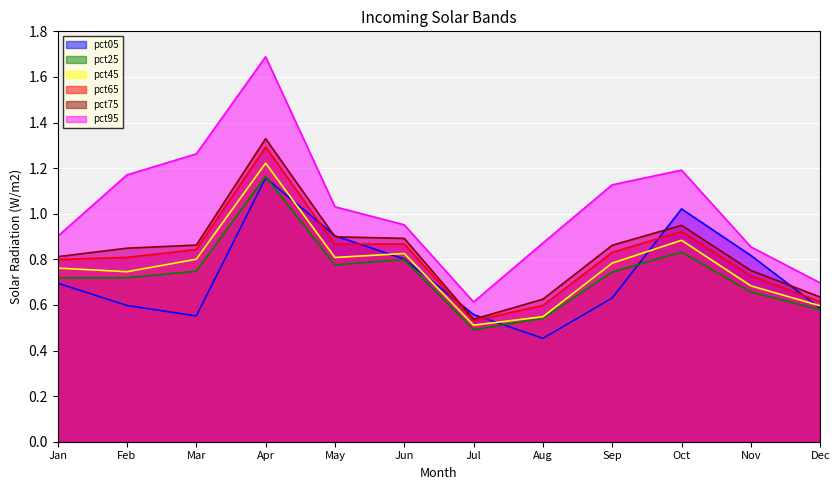

Is it true that pct45 equals 0.2 at Dec?

False